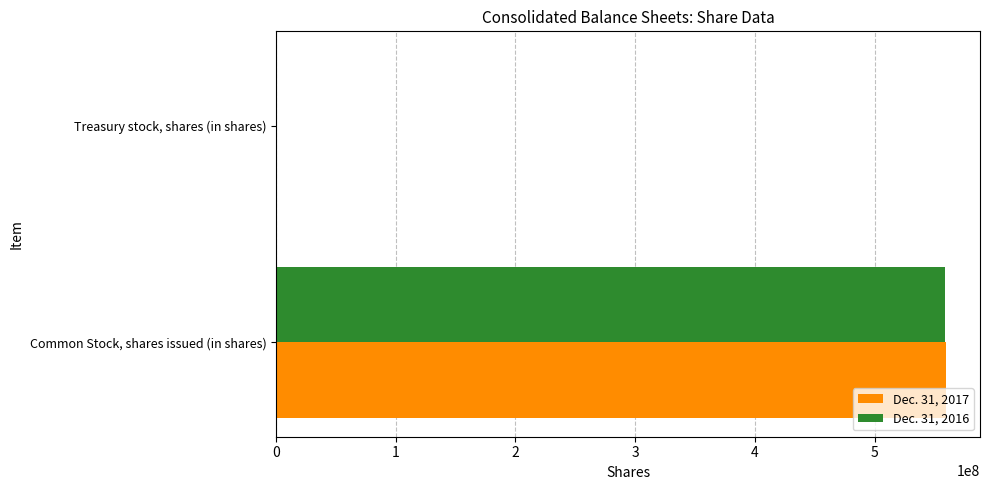

Is the value of Dec. 31, 2017 at Common Stock, shares issued (in shares) greater than the value of Dec. 31, 2016 at Treasury stock, shares (in shares)?

Yes